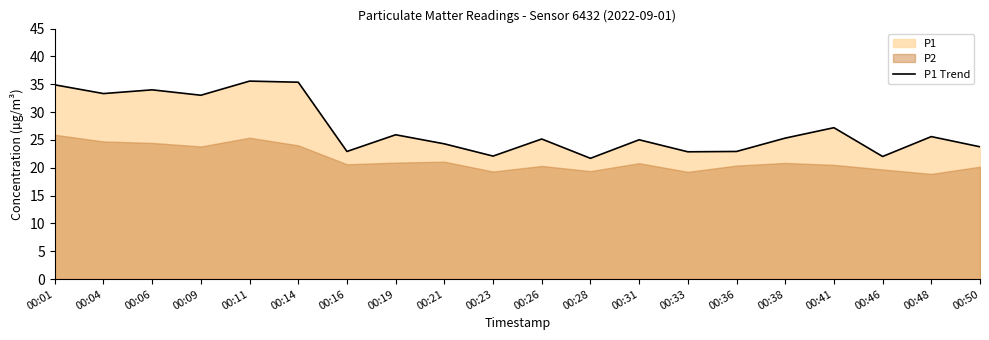

Rank the categories by value from highest to lowest.

00:11, 00:14, 00:01, 00:06, 00:04, 00:09, 00:41, 00:19, 00:48, 00:38, 00:26, 00:31, 00:21, 00:50, 00:16, 00:36, 00:33, 00:23, 00:46, 00:28